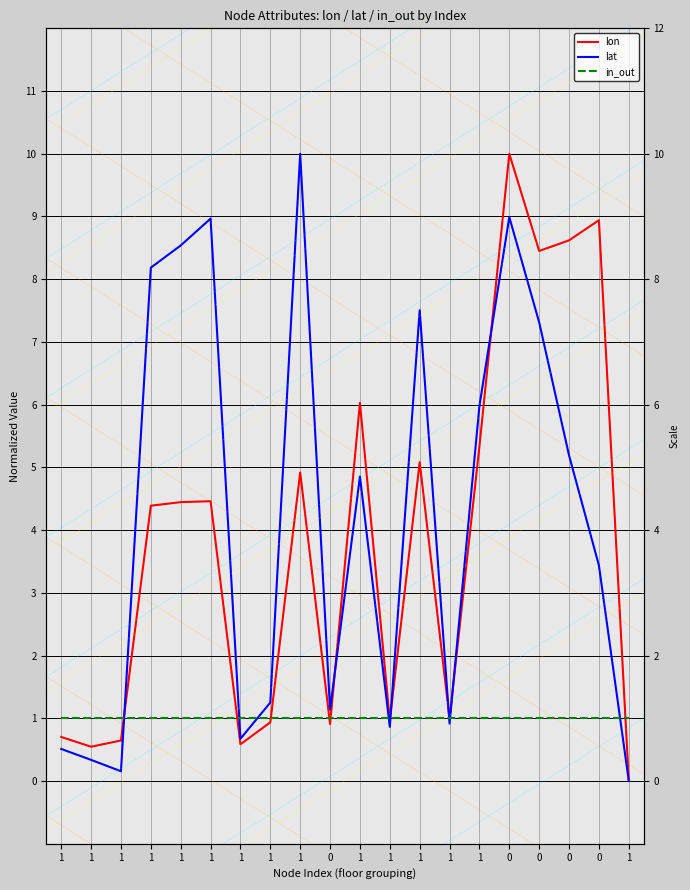

At which category does lat reach its first local valley?

1